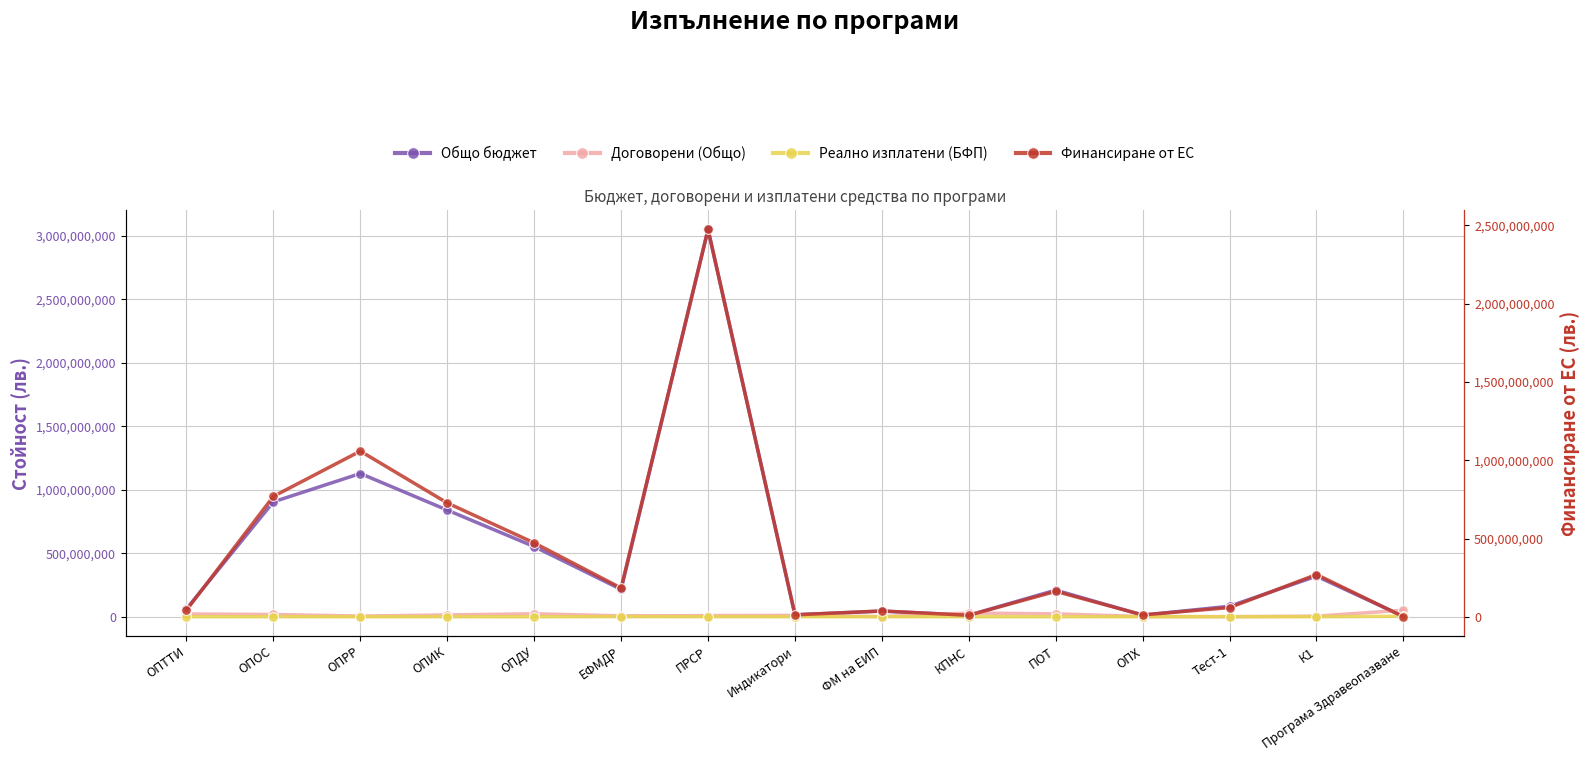

Reading left to right, extract all data points from this chart.

Общо бюджет: ОПТТИ=61926152.1	ОПОС=905281731.8	ОПРР=1128432709.4	ОПИК=840156402.6	ОПДУ=552450882.8	ЕФМДР=215344710.8	ПРСР=3051955579.4	Индикатори=15436413.2	ФМ на ЕИП=43979444.7	КПНС=11764706.0	ПОТ=209389938.3	ОПХ=12331208.7	Тест-1=82317992.9	К1=319625584.6	Програма Здравеопазване=2067568.5
Договорени (Общо): ОПТТИ=21514601.5	ОПОС=17414208.8	ОПРР=5062873.8	ОПИК=13848294.5	ОПДУ=22884227.1	ЕФМДР=6766682.9	ПРСР=8919214.9	Индикатори=10502360.7	ФМ на ЕИП=776909.8	КПНС=28947904.5	ПОТ=22372058.2	ОПХ=1549039.0	Тест-1=227035.5	К1=4661779.9	Програма Здравеопазване=51124094.4
Реално изплатени (БФП): ОПТТИ=264856.8	ОПОС=106042.0	ОПРР=0.0	ОПИК=0.0	ОПДУ=748.6	ЕФМДР=690606.9	ПРСР=288505.1	Индикатори=239080.1	ФМ на ЕИП=0.0	КПНС=55667.9	ПОТ=70061.0	ОПХ=0.0	Тест-1=20298.3	К1=81015.2	Програма Здравеопазване=3450726.6
Финансиране от ЕС: ОПТТИ=43495159.6	ОПОС=769445269.2	ОПРР=1058385187.9	ОПИК=727274940.4	ОПДУ=472433702.3	ЕФМДР=183837674.4	ПРСР=2473981337.8	Индикатори=12869727.9	ФМ на ЕИП=37714867.8	КПНС=10000000.0	ПОТ=162855769.7	ОПХ=12331208.7	Тест-1=59233164.5	К1=270331378.5	Програма Здравеопазване=1044441.8